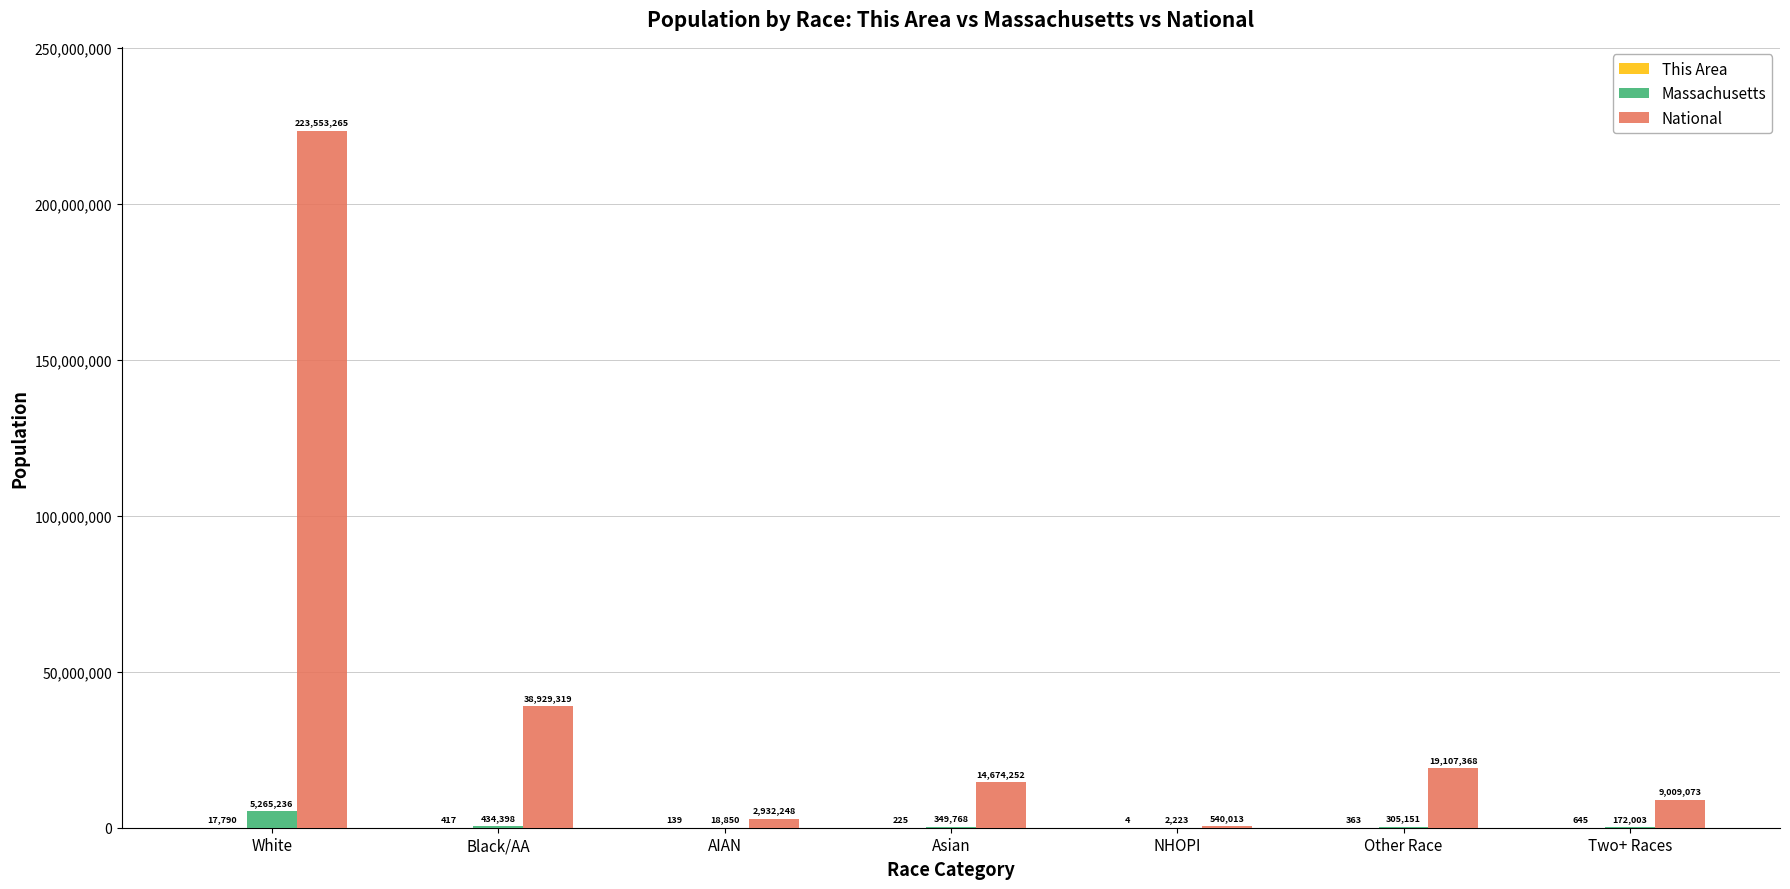

The value of National at Asian is 24509272. True or false?

False